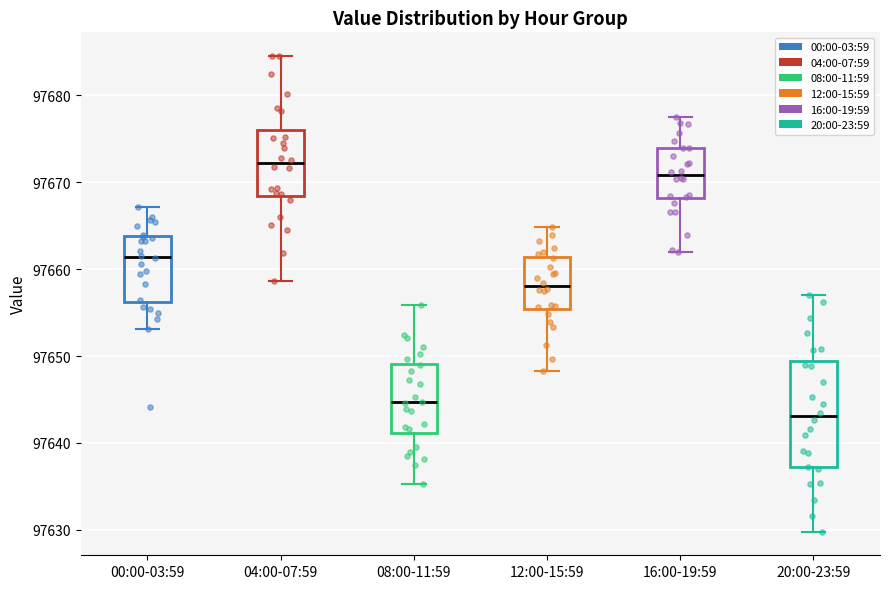

Reading left to right, transcribe this box plot: for each box, give where its median line is, the range the box spans, and where its two whiskers end, as read against the y-axis. The values are not printed on the chart, so give them approximately, as read against the axis.

00:00-03:59: median 97661, box 97656 to 97664, whiskers 97653 to 97667
04:00-07:59: median 97672, box 97668 to 97676, whiskers 97659 to 97685
08:00-11:59: median 97645, box 97641 to 97649, whiskers 97635 to 97656
12:00-15:59: median 97658, box 97655 to 97661, whiskers 97648 to 97665
16:00-19:59: median 97671, box 97668 to 97674, whiskers 97662 to 97678
20:00-23:59: median 97643, box 97637 to 97649, whiskers 97630 to 97657